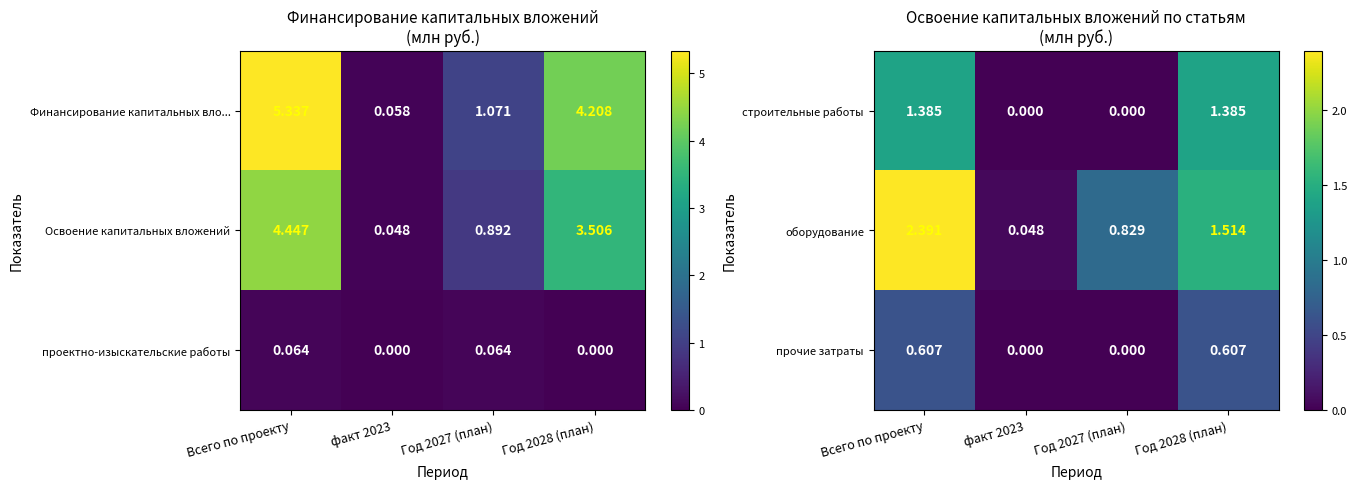

Which category has the highest value across all series?

Всего по проекту